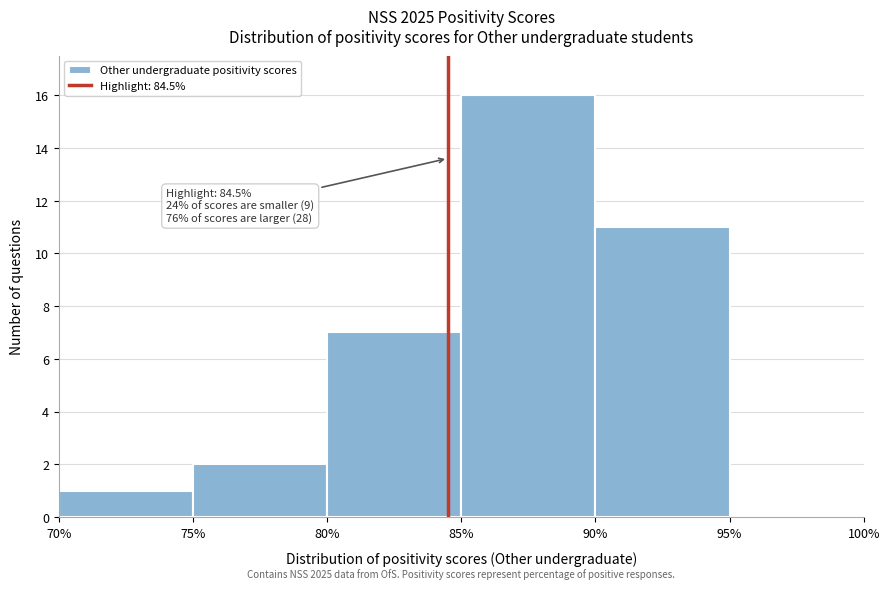

Over which range of the x-axis is the bar tallest?

85% to 90%